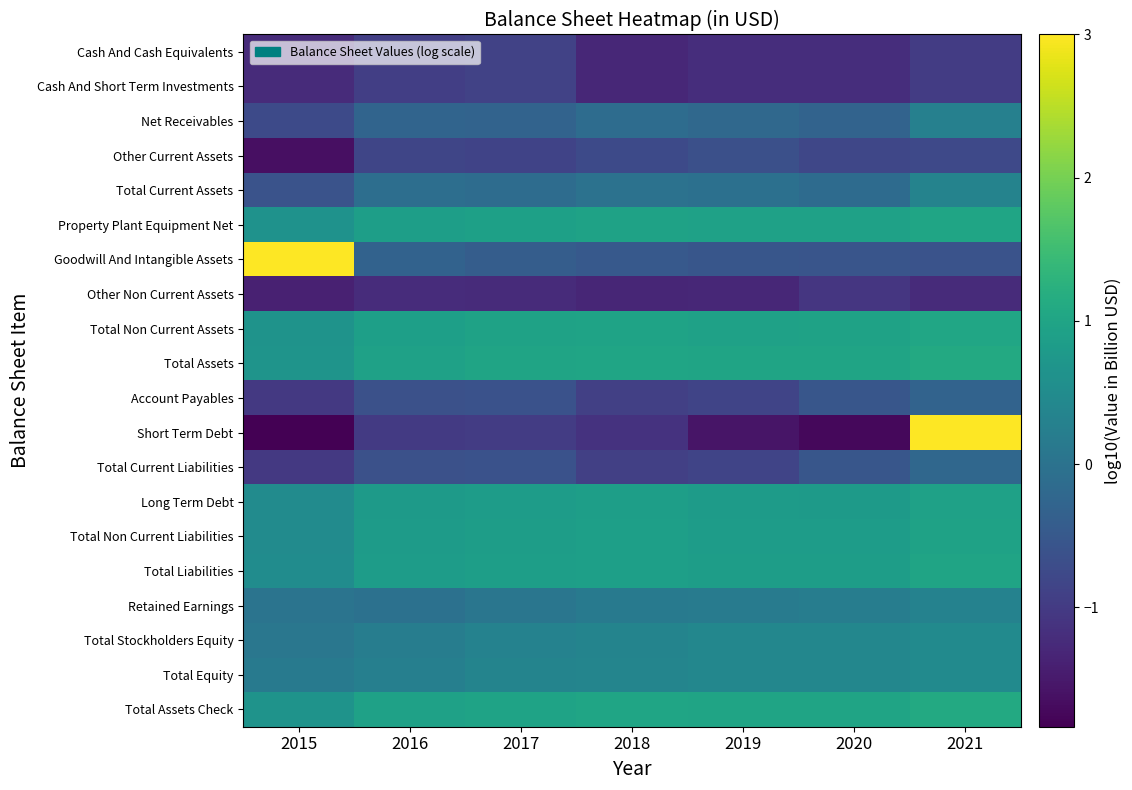

Between 2021 and 2020, which is larger?

2021